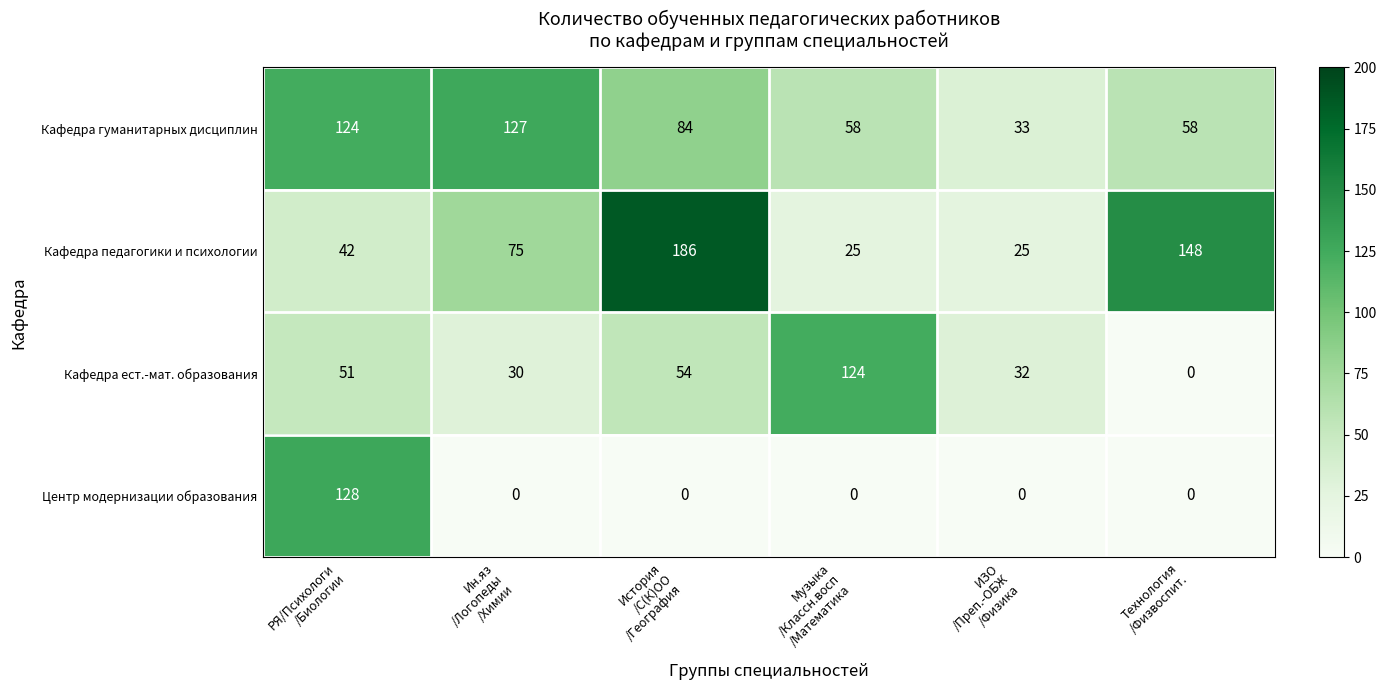

What is the maximum value shown in the chart?

186